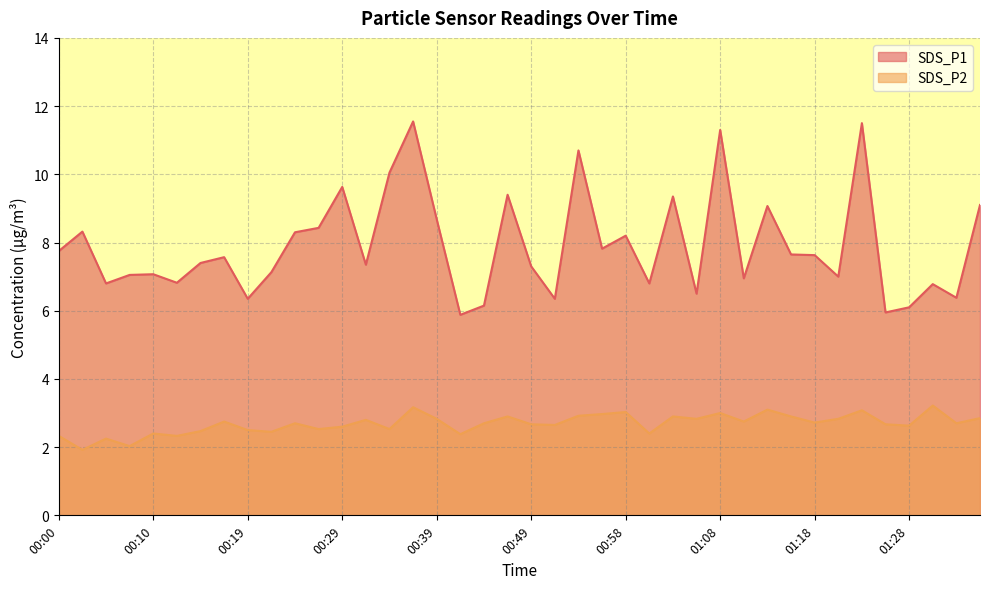

What is the sum of the SDS_P2 values at 00:34 and 00:41?

4.9